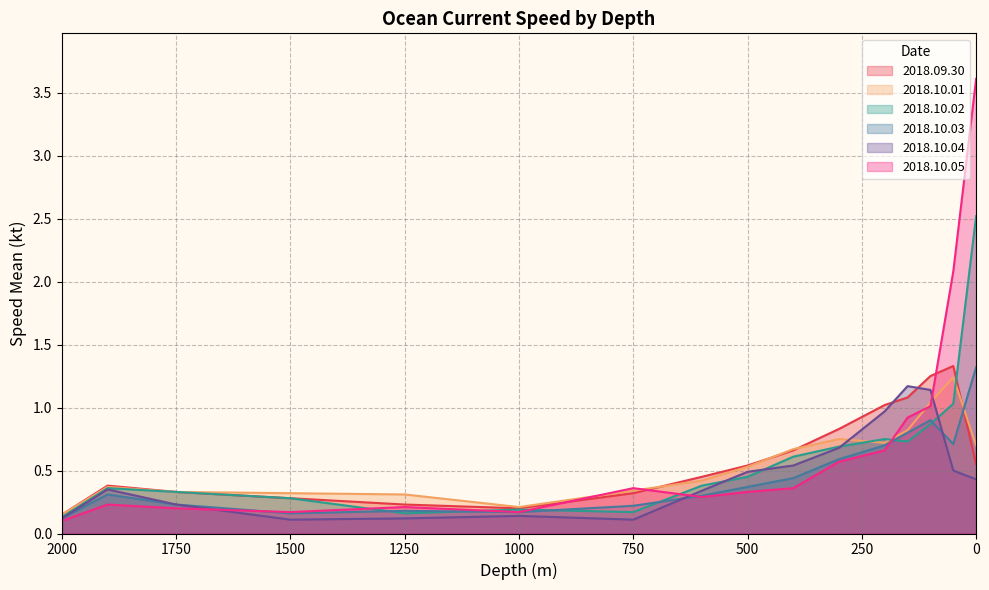

What is the total value across all series at 0?

9.1